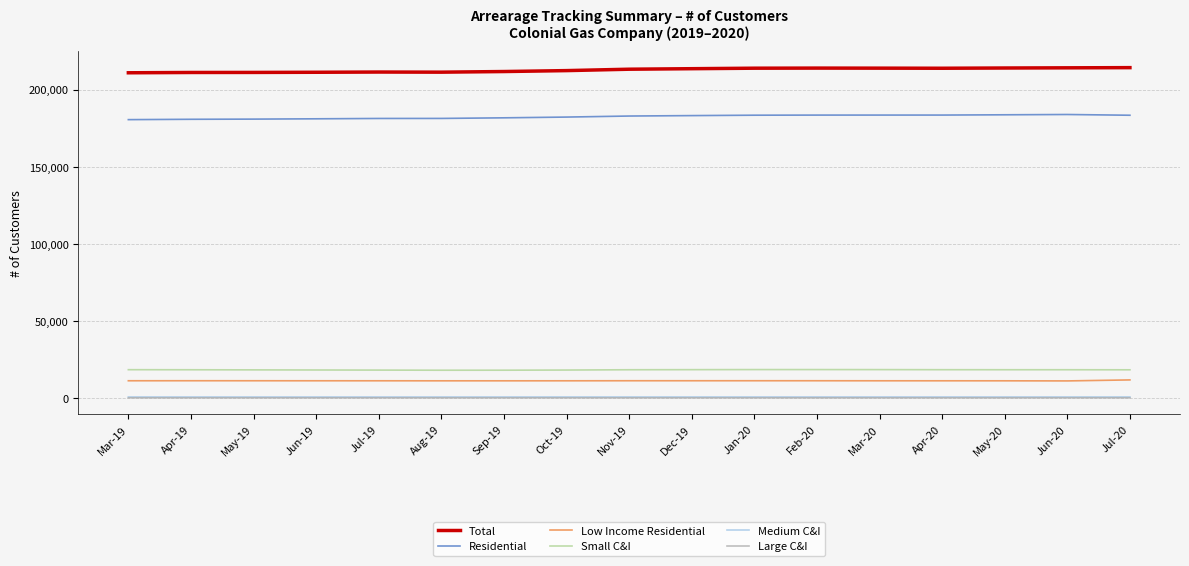

What is the maximum value shown in the chart?

214324